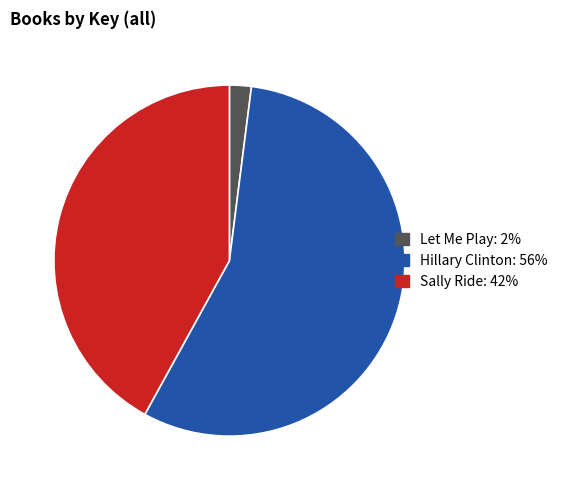

Approximately how many times larger is the value at Hillary Clinton compared to Sally Ride?

1.3